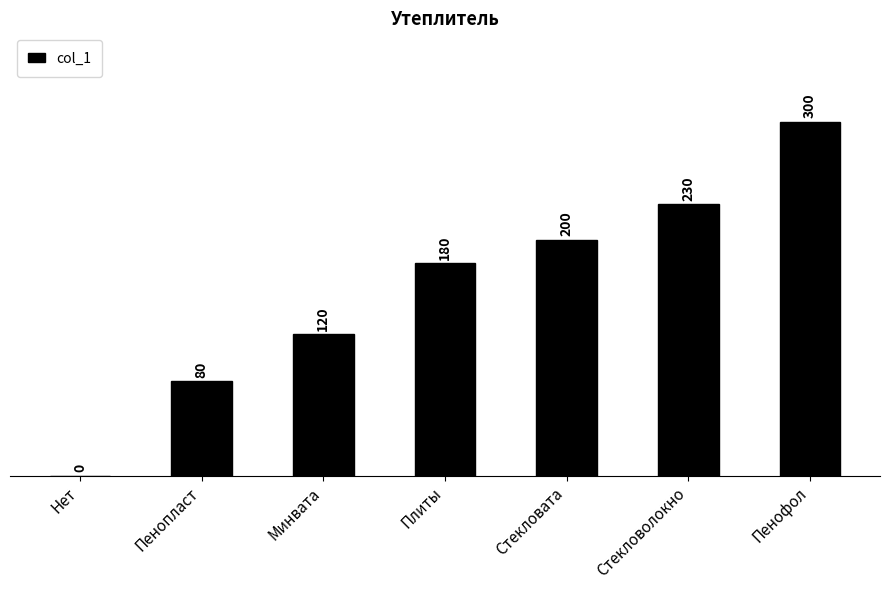

What is the ratio of the value at Пенопласт to the value at Стекловата?

0.4